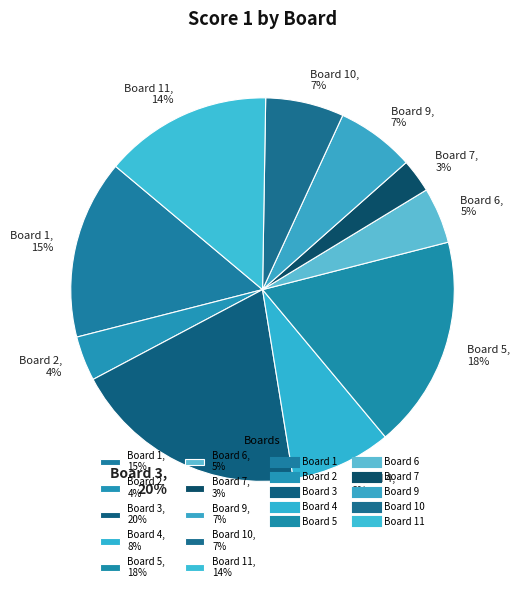

Is it true that Board 4, 8% is 8% of the pie?

True